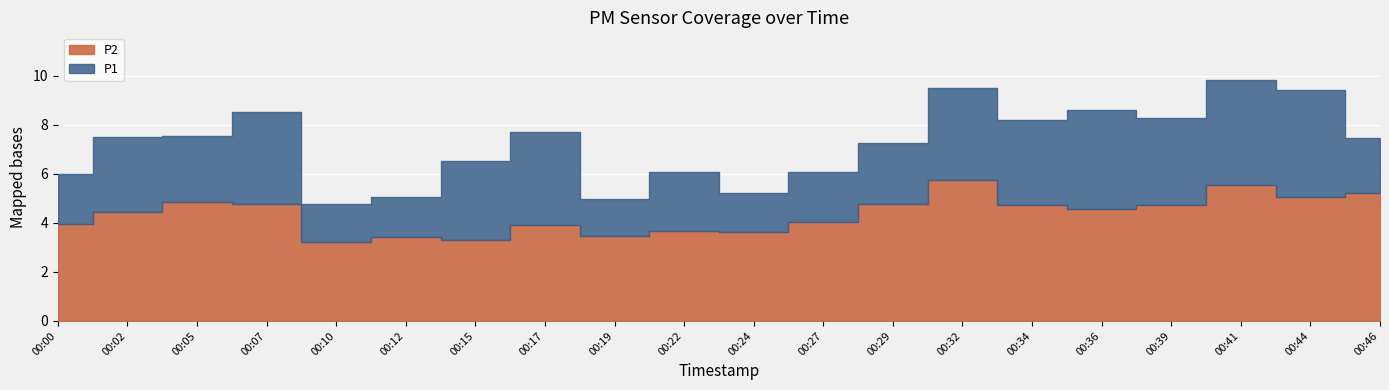

Rank the series by their maximum value, from highest to lowest.

P1, P2